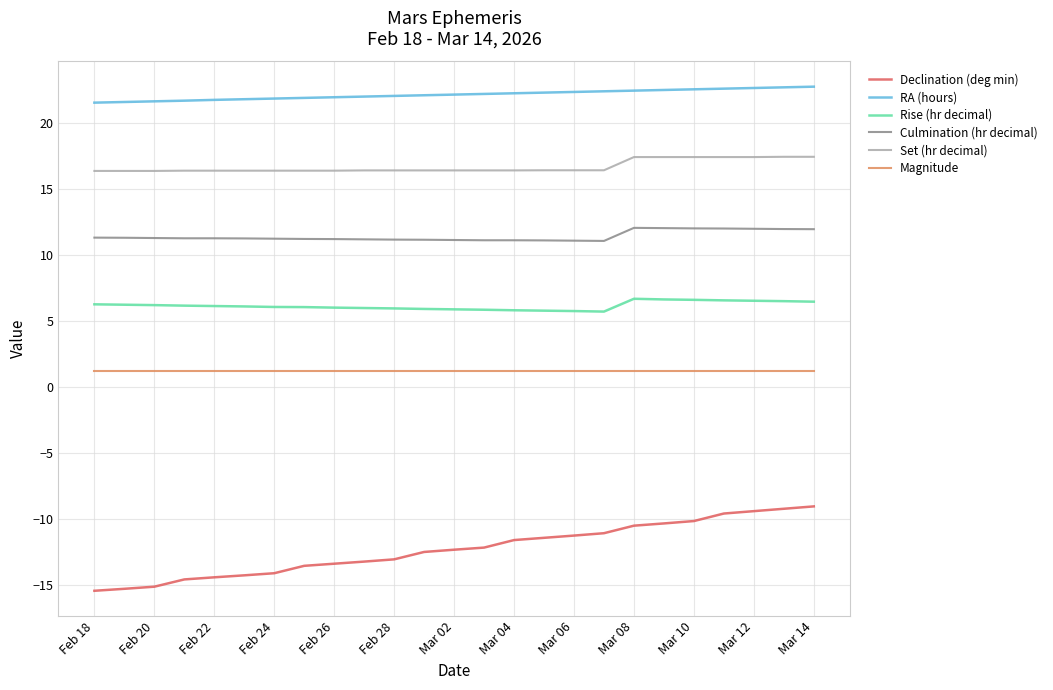

Which series has the widest spread of values?

Declination (deg min)